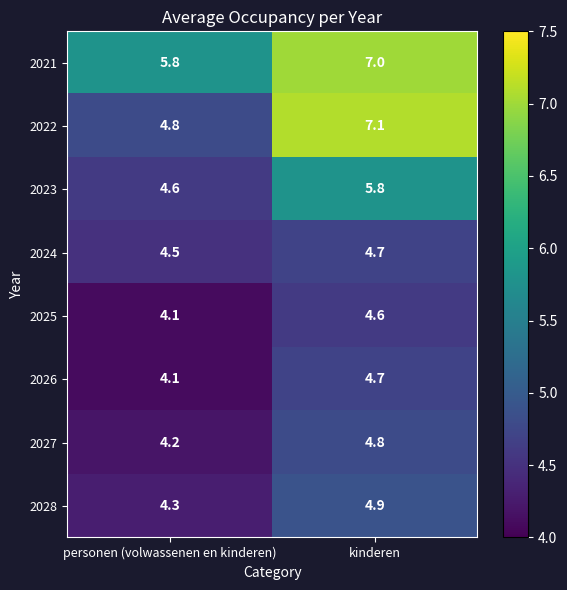

Rank the categories by 2024 value from highest to lowest.

kinderen, personen (volwassenen en kinderen)